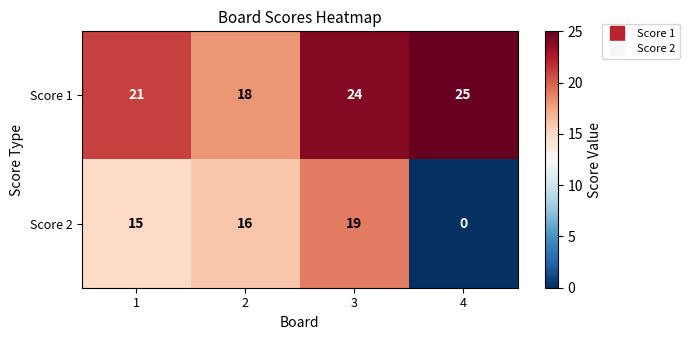

Rank the series at 3 from lowest to highest value.

Score 2, Score 1